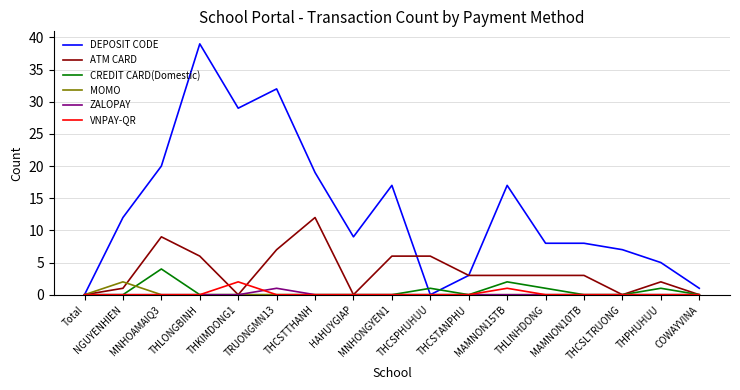

Which series has the largest range (max minus min)?

DEPOSIT CODE